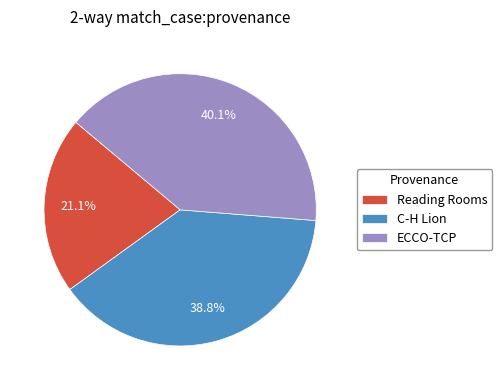

What portion of the pie excludes ECCO-TCP?

59.9%